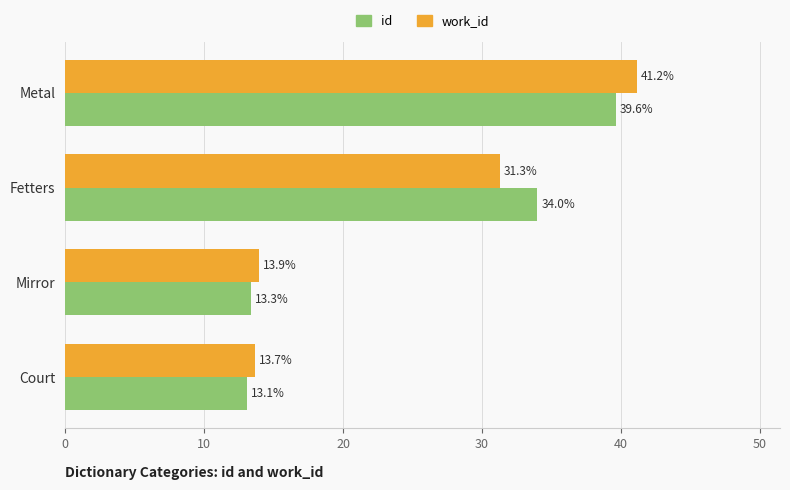

What is the difference between the second highest and second lowest values in the work_id series?

17.4